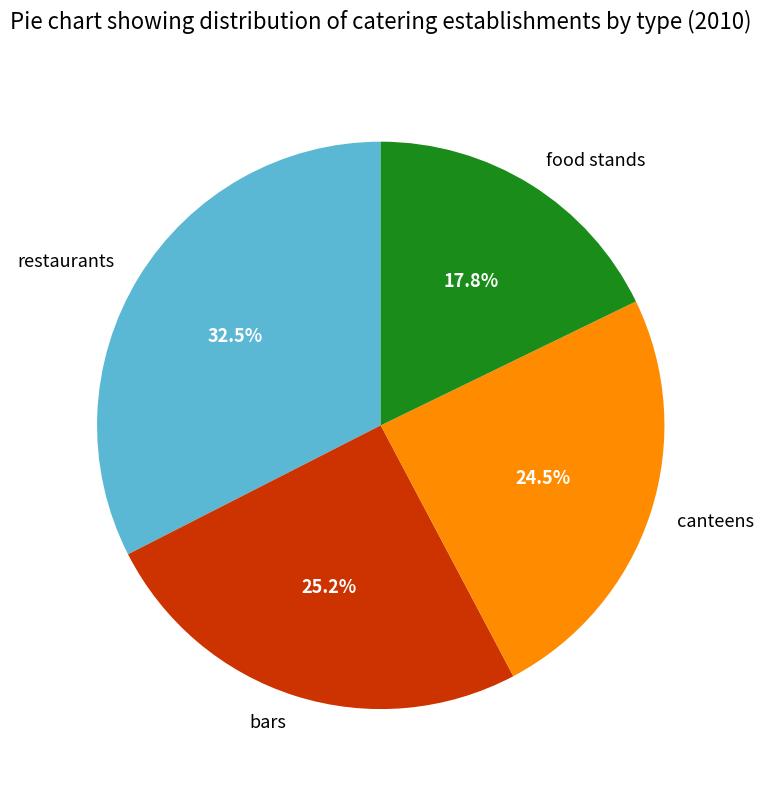

The food stands slice represents 24% of the pie. True or false?

False